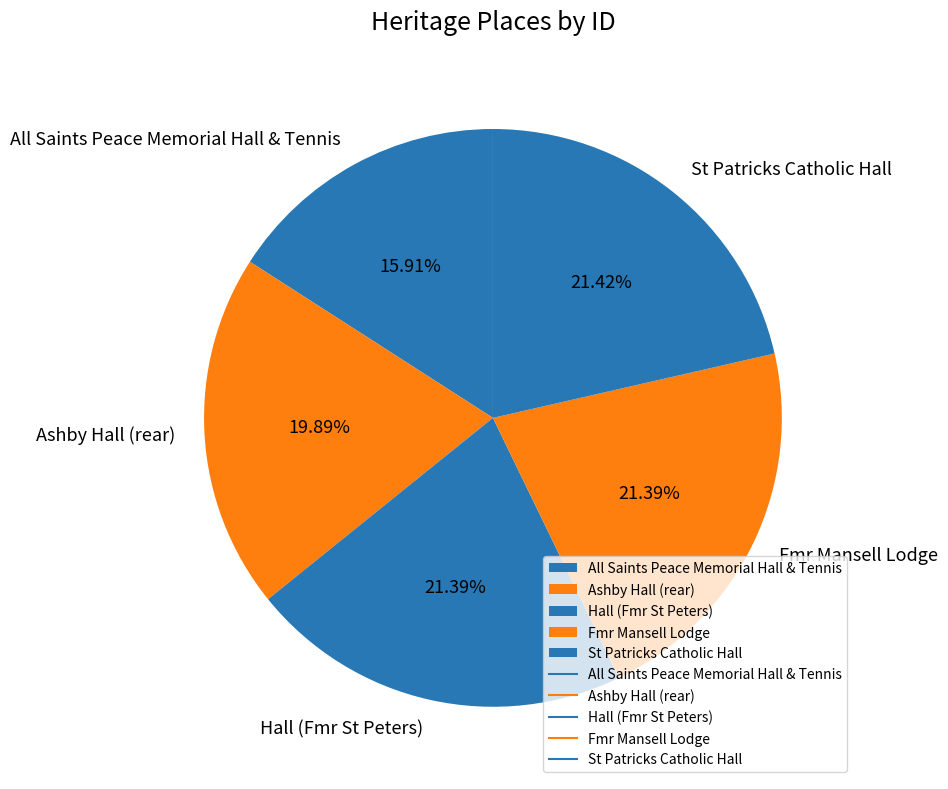

What percentage is the Fmr Mansell Lodge slice, to the nearest percent?

21%